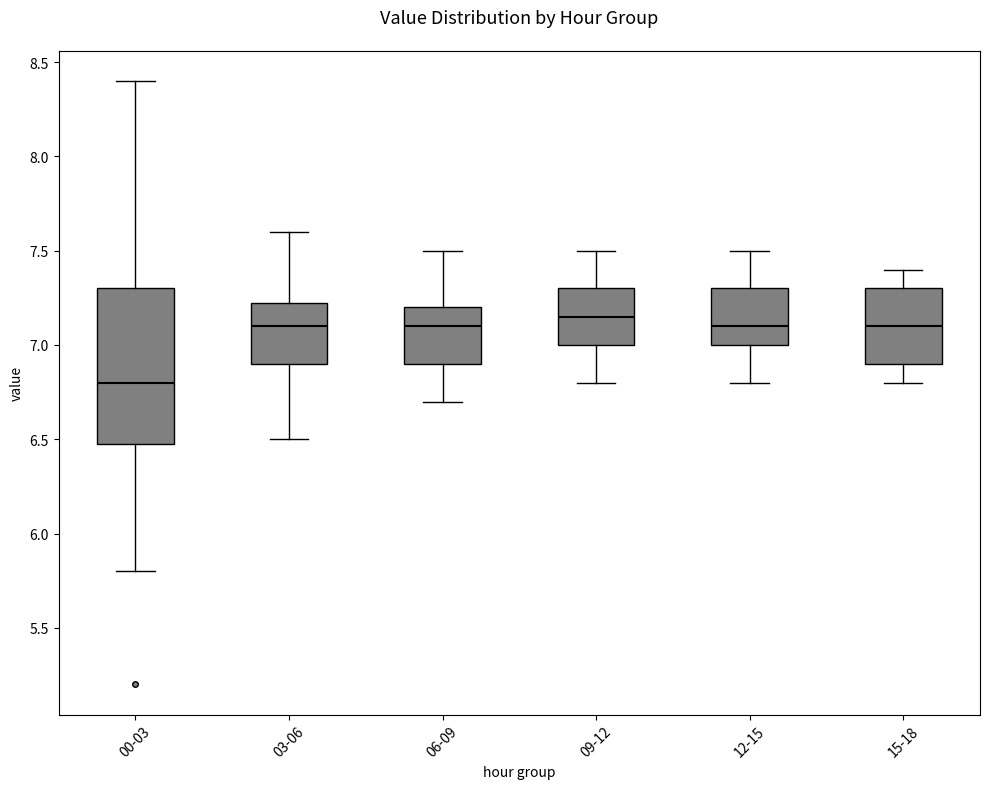

Which box has the highest median line?

09-12